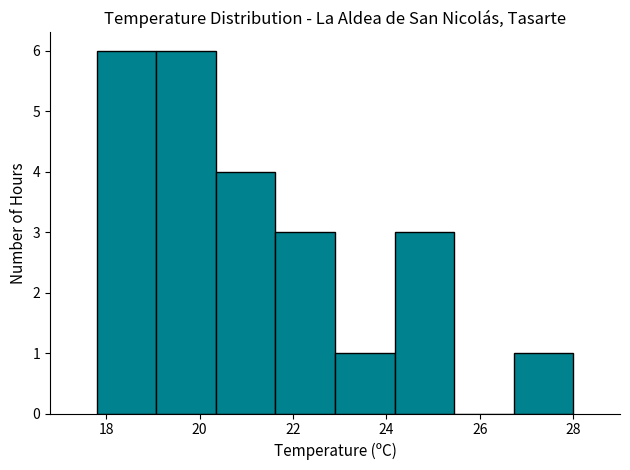

Reading left to right, list every bar in this chart as the range it spans on the x-axis followed by its height. Neither the bar edges nor the heights are printed on the chart, so give them approximately, as read against the axes.

17.8 to 19.0: 6
19.0 to 20.4: 6
20.4 to 21.6: 4
21.6 to 23.0: 3
23.0 to 24.2: 1
24.2 to 25.4: 3
25.4 to 26.8: 0
26.8 to 28.0: 1